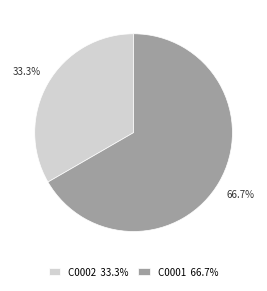

To the nearest percent, what portion does C0001 represent?

67%